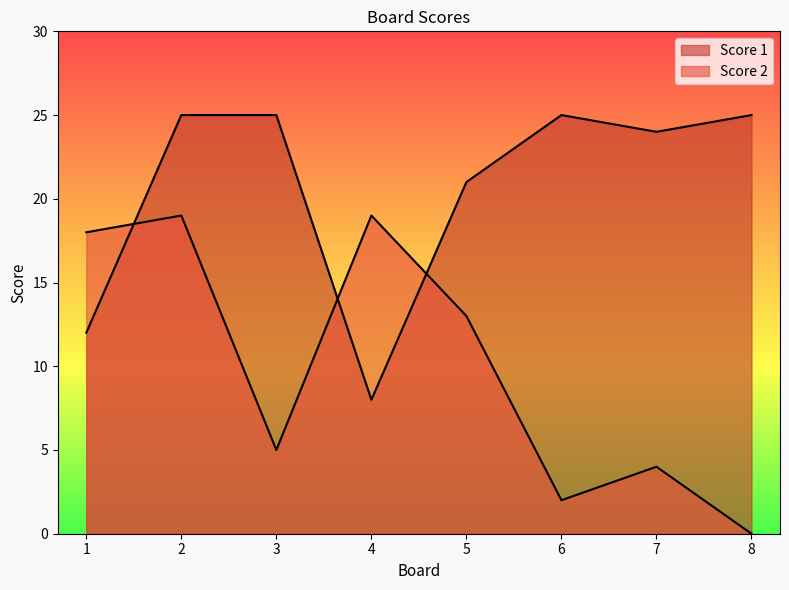

Which series ends up on top after the final intersection of Score 1 and Score 2?

Score 1